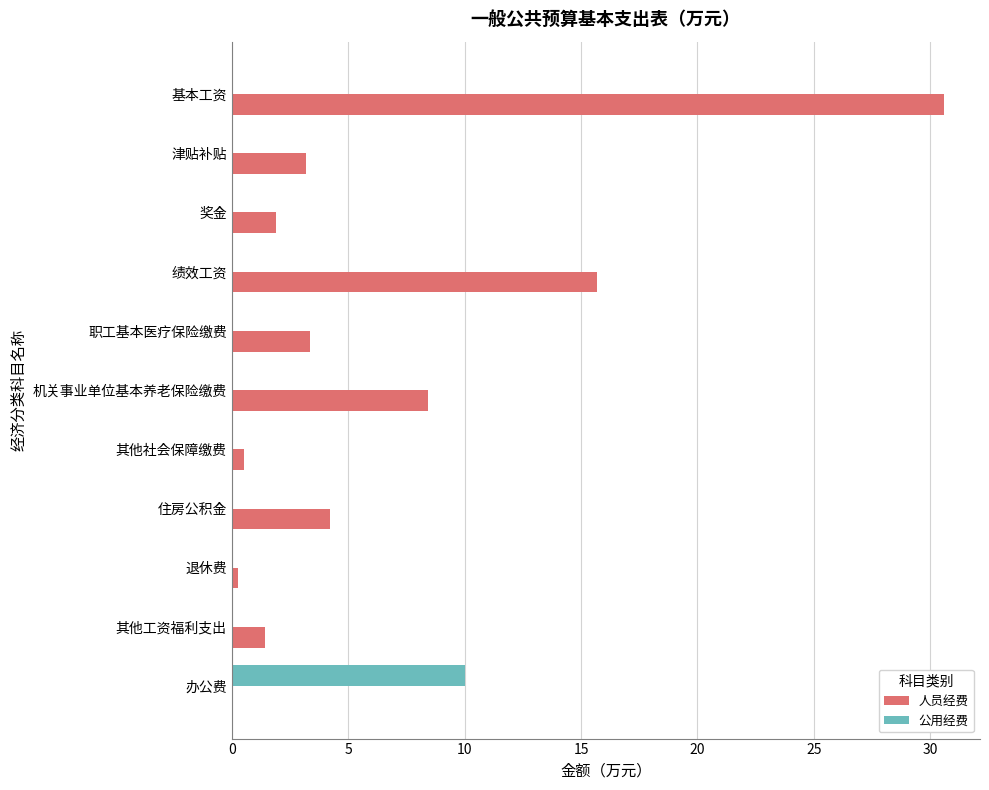

True or false: 公用经费 has a value of 17.5 at 办公费.

False